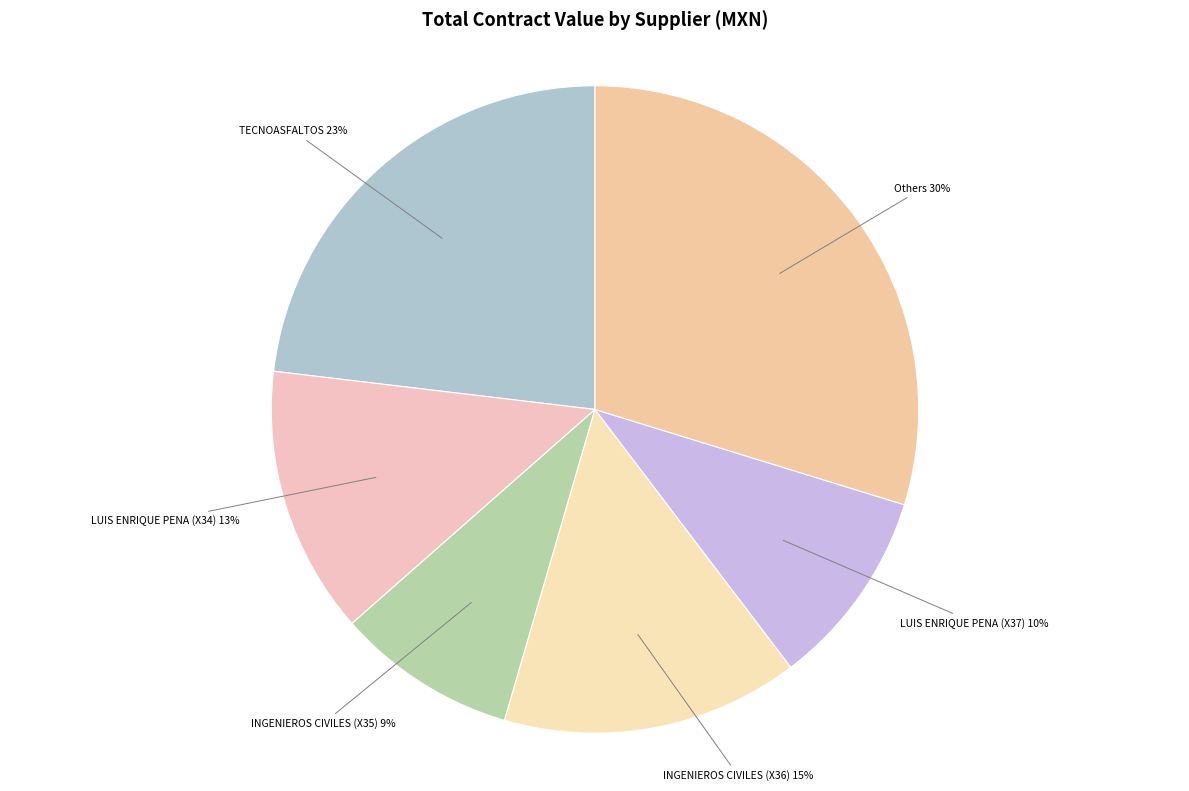

To the nearest percent, what is the average slice percentage?

17%